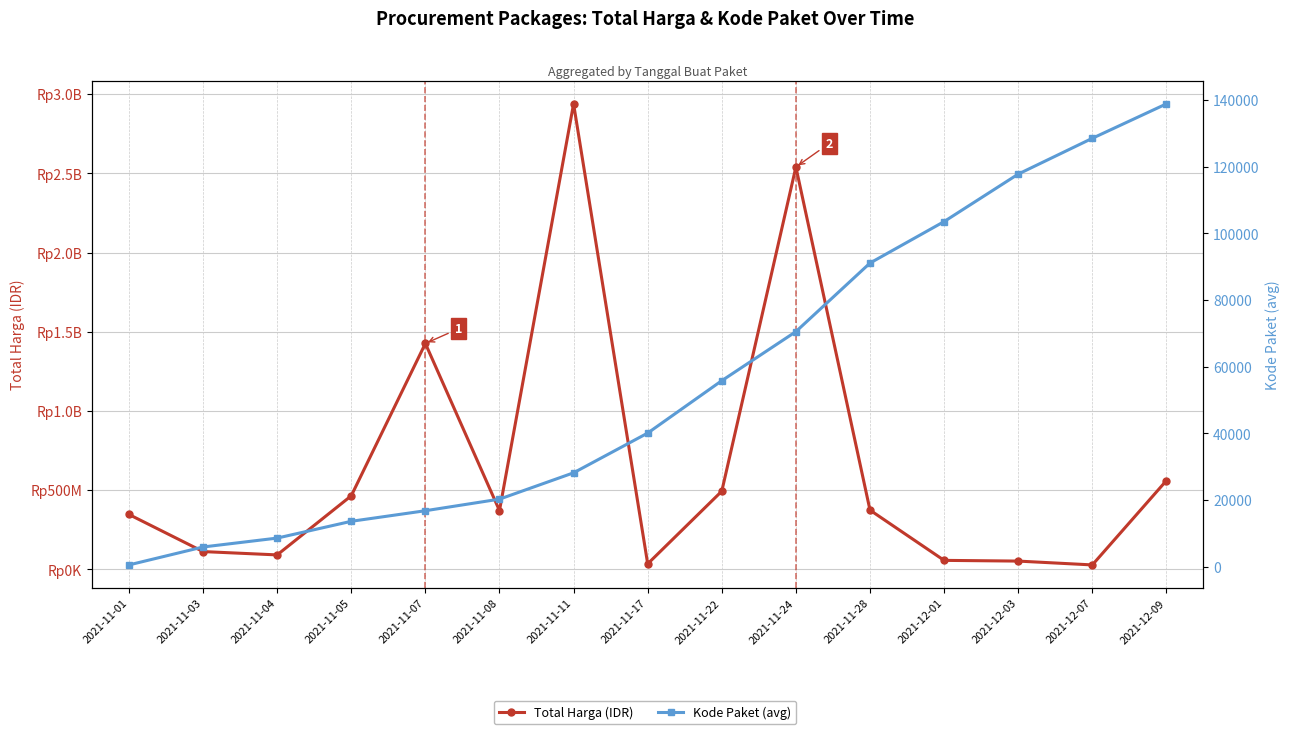

True or false: Total Harga (IDR) and Kode Paket (avg) intersect in this chart.

False